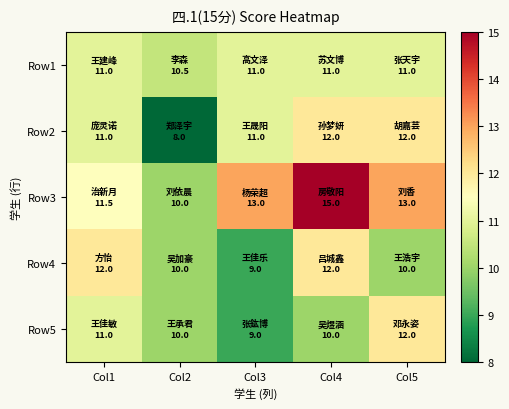

How many series are shown in this chart?

5